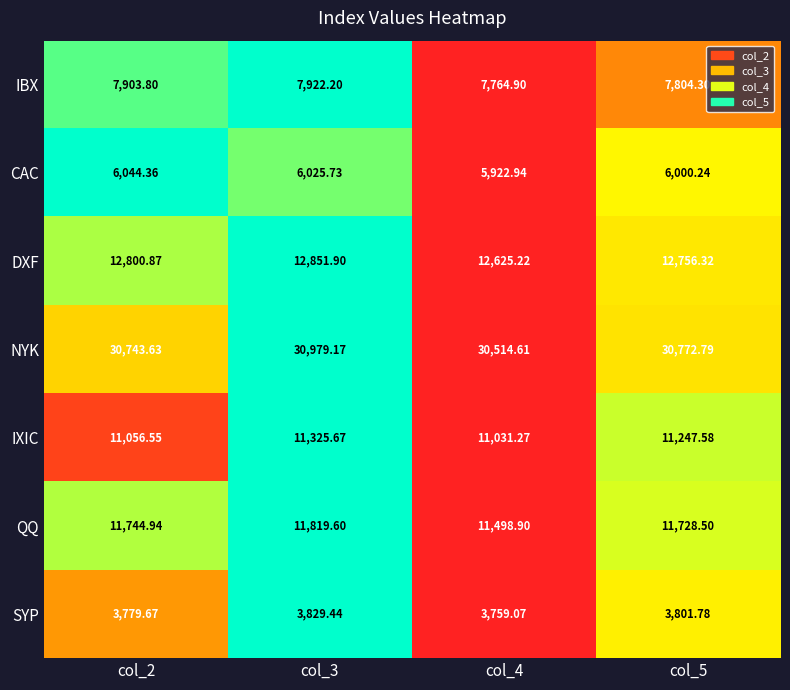

Rank the series by their maximum value, from highest to lowest.

NYK, DXF, QQ, IXIC, IBX, CAC, SYP